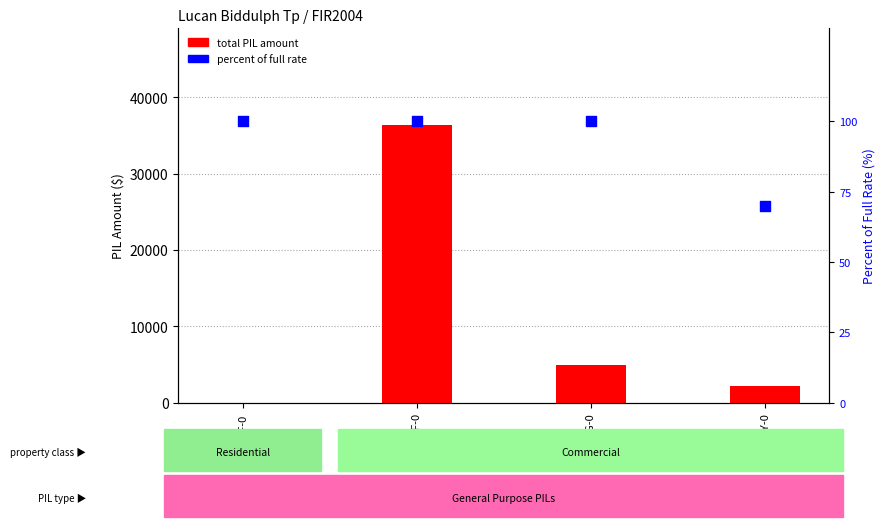

Which series has the largest total across all categories?

total PIL amount